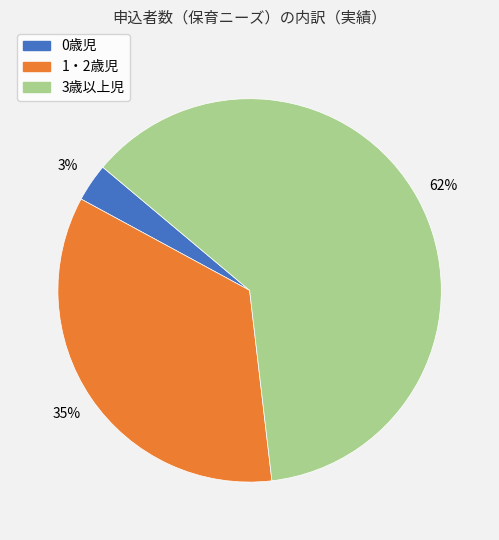

To the nearest percent, what portion does 3歳以上児 represent?

62%